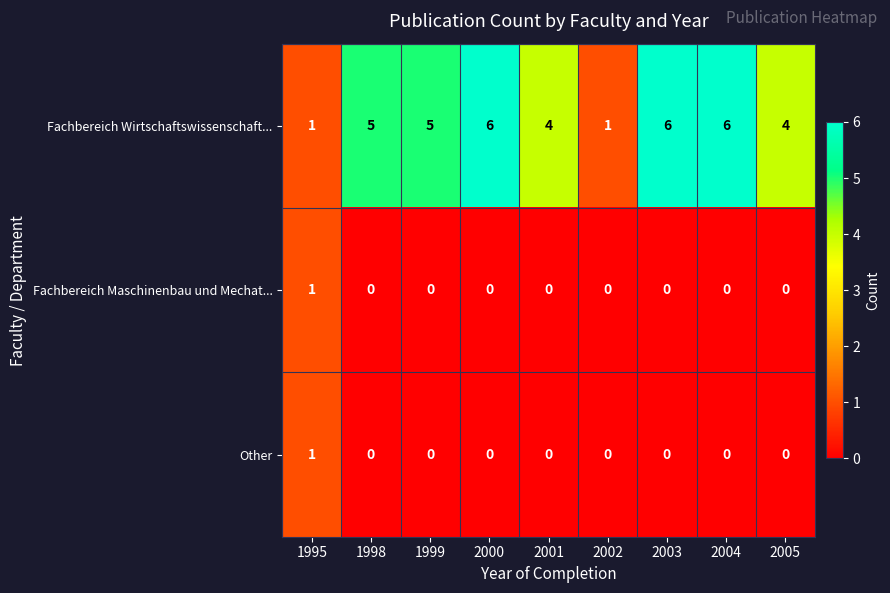

What is the difference between the maximum and second lowest values in the Fachbereich Wirtschaftswissenschaft... series?

5